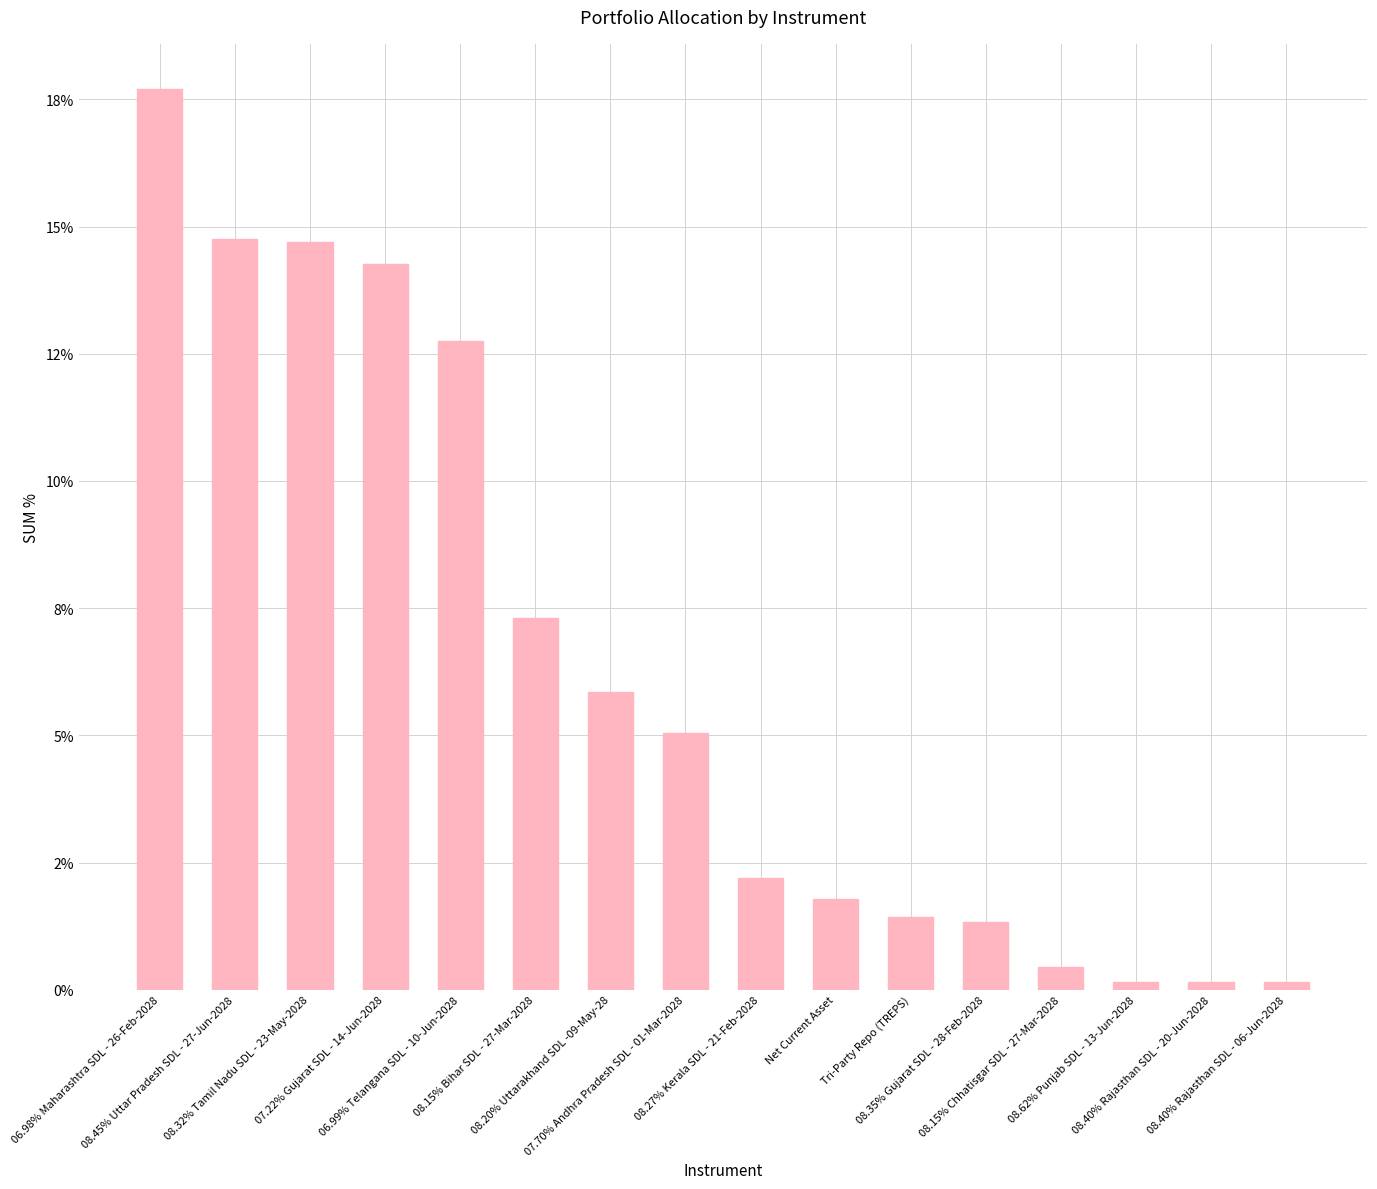

What is the label of the 1st bar from the right?

08.40% Rajasthan SDL - 06-Jun-2028